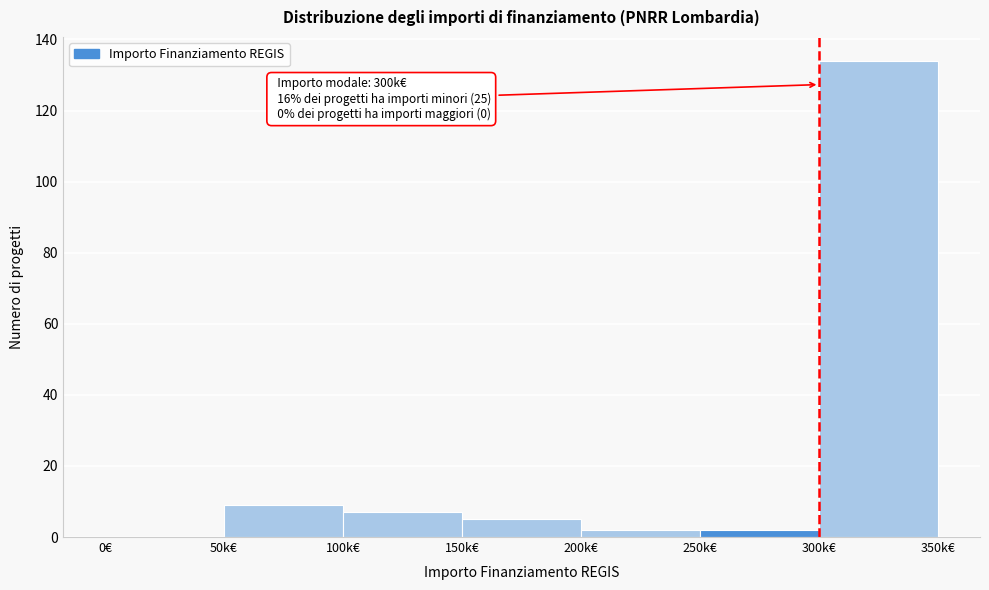

Reading left to right, what are all the values shown in this chart?

0€=0	50k€=9	100k€=7	150k€=5	200k€=2	250k€=2	300k€=134